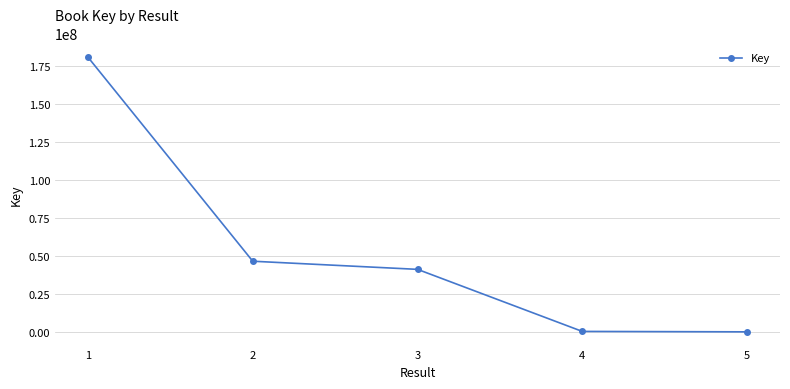

Which has a higher value, 1 or 4?

1